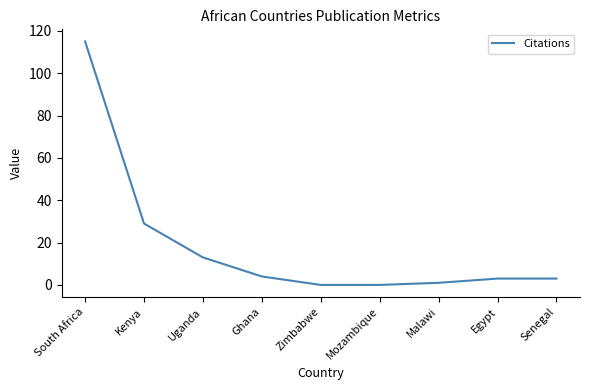

Which label corresponds to the largest value in the chart?

South Africa